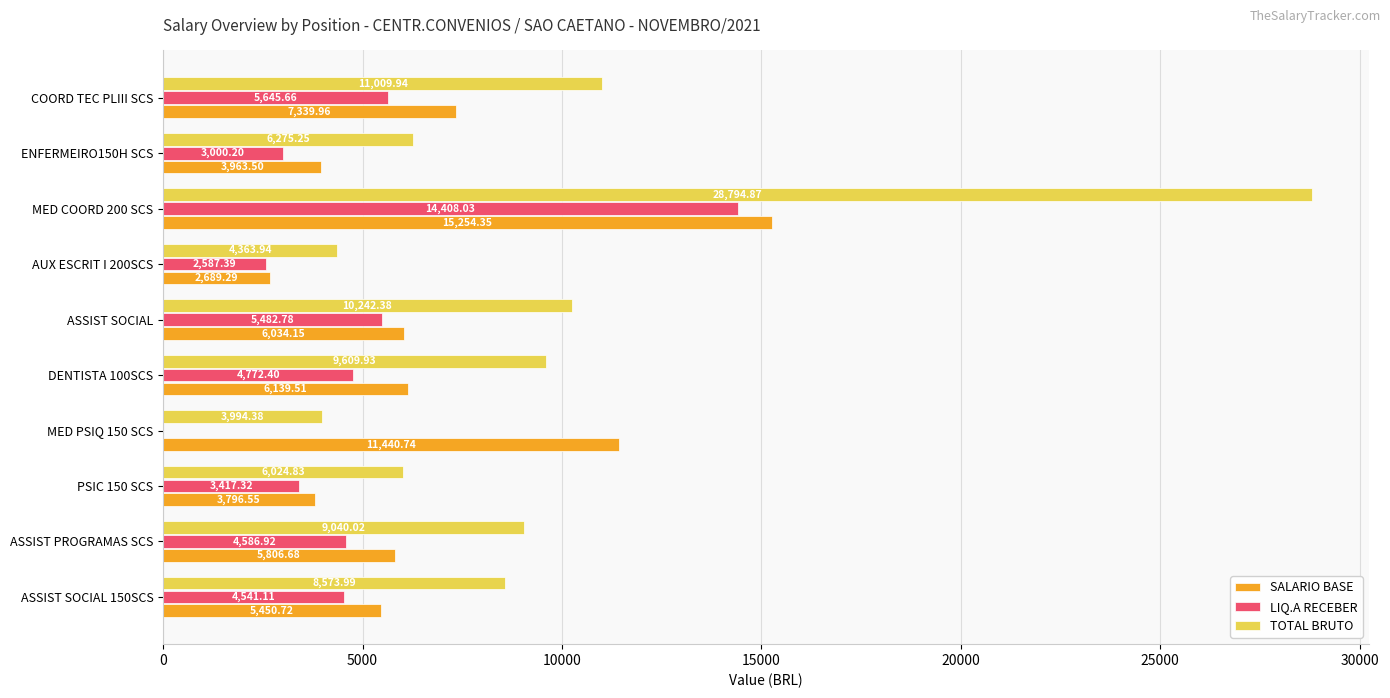

At which label is LIQ.A RECEBER closest to 7204?

COORD TEC PLIII SCS